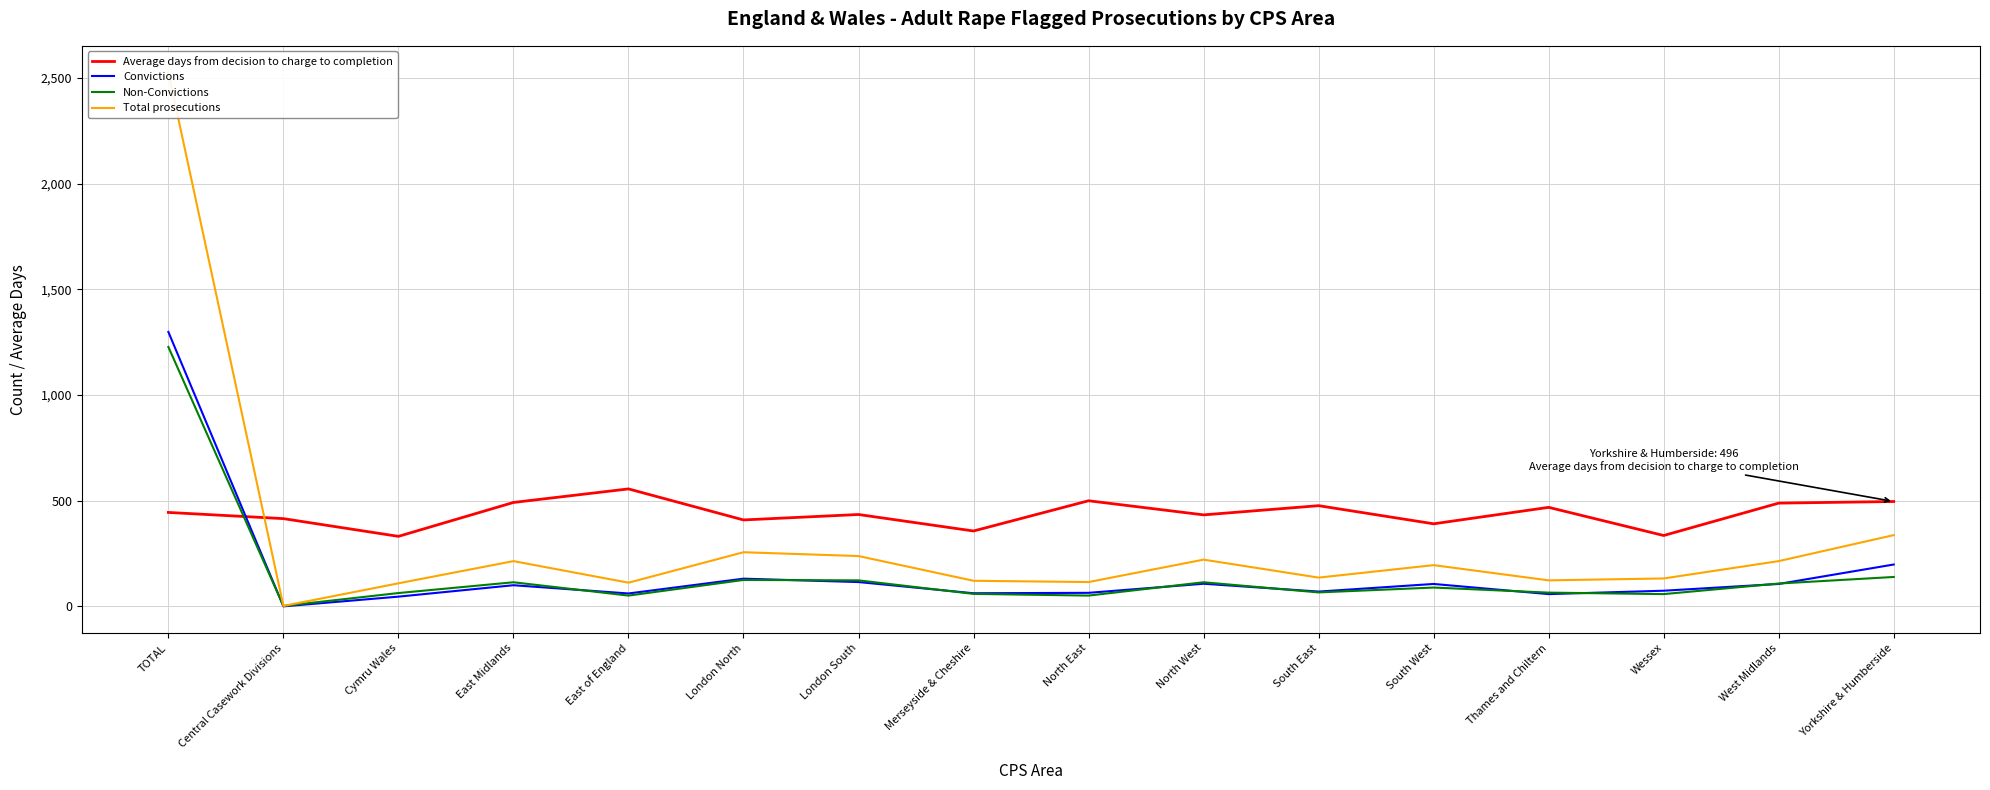

True or false: Average days from decision to charge to completion has a value of 632.5 at South East.

False